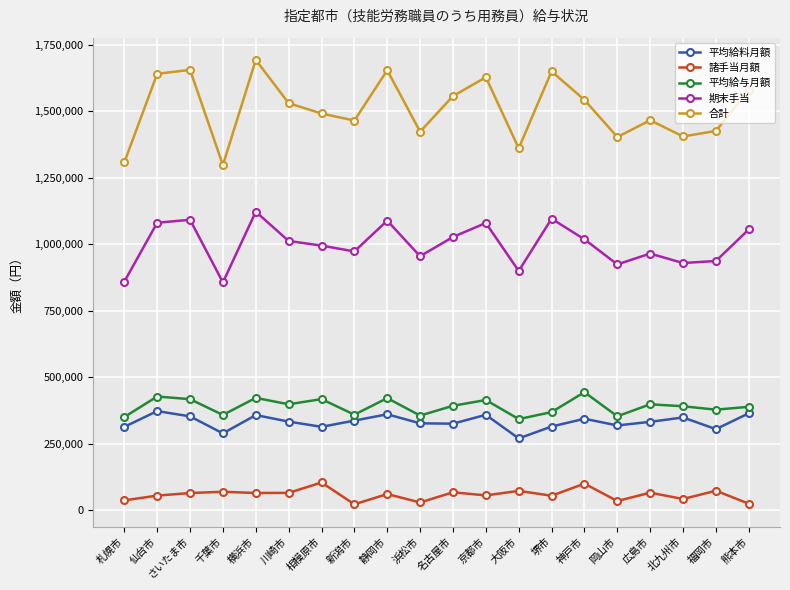

How many series are shown in this chart?

5